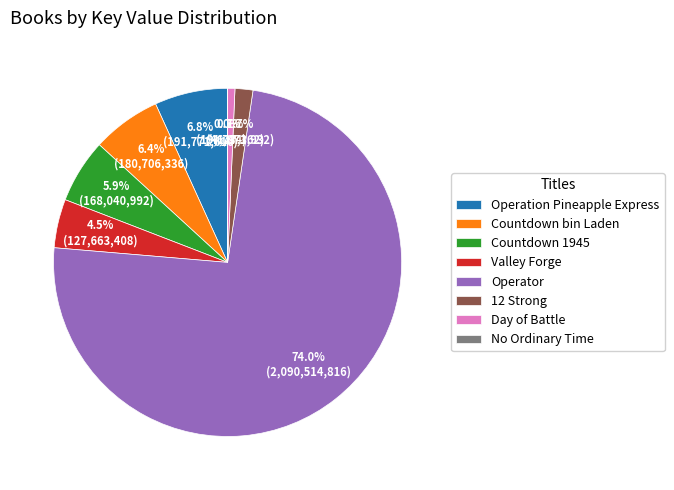

Which slice is the largest?

Operator